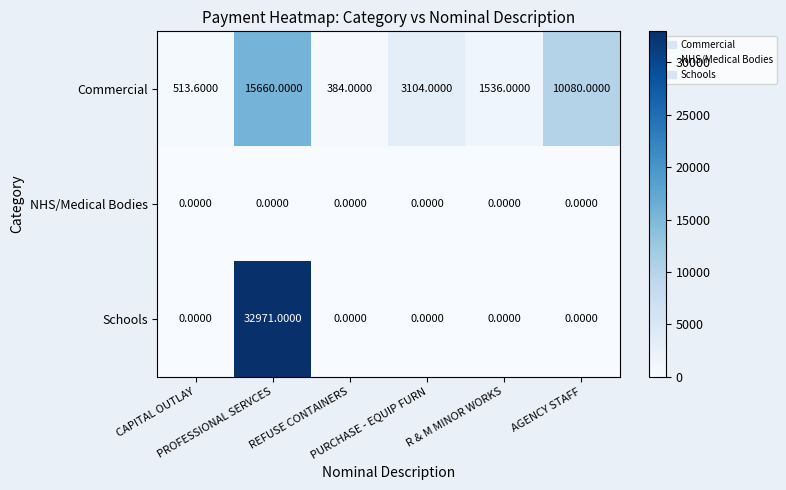

What is the total value across all series at AGENCY STAFF?

10080.0